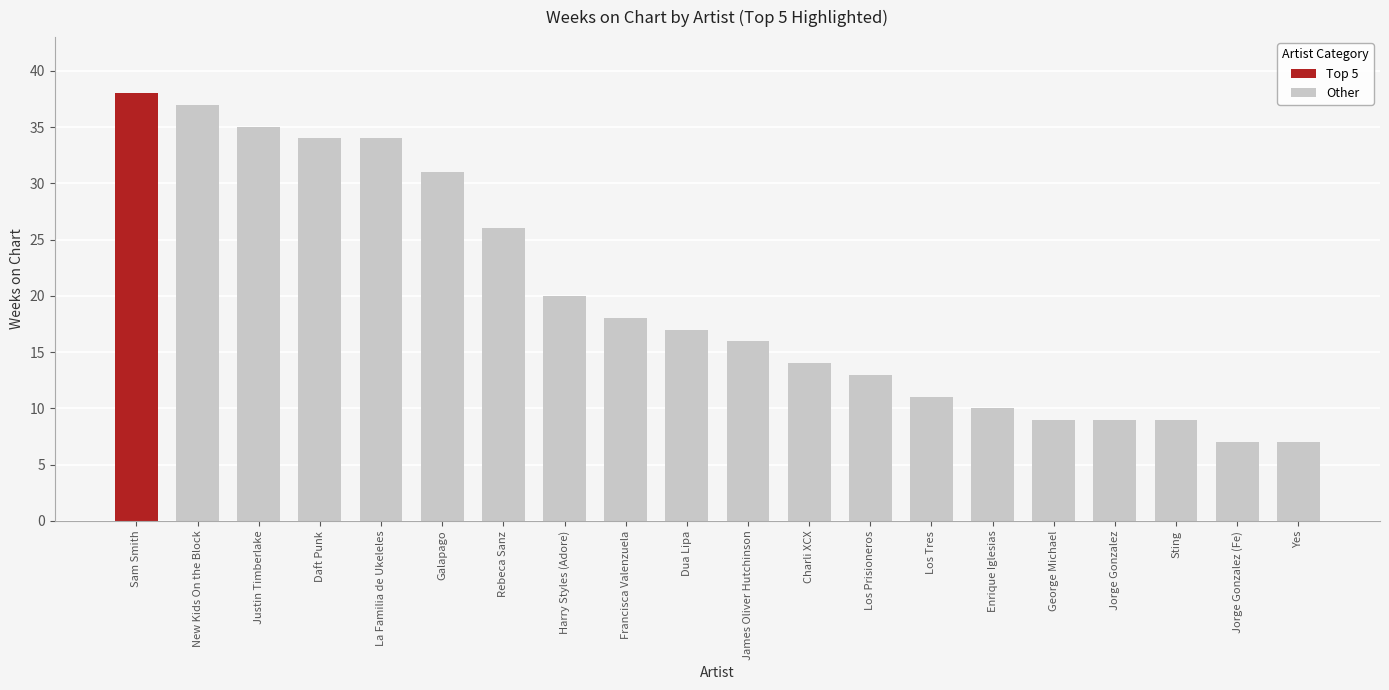

At which label is Other closest to 22?

Harry Styles (Adore)